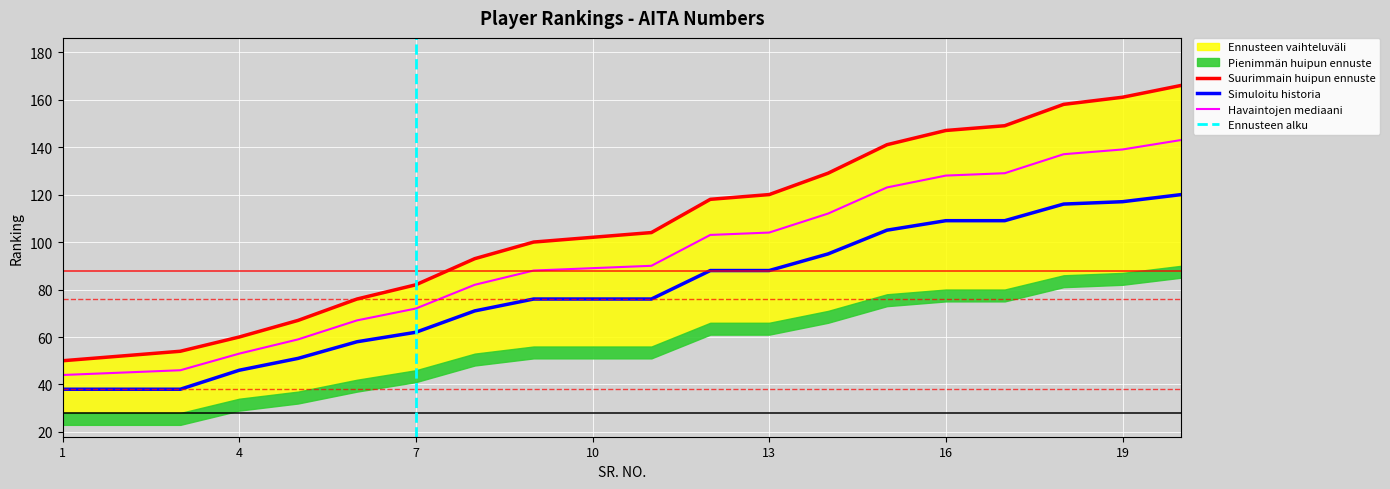

True or false: Havaintojen mediaani and Simuloitu historia cross at least once.

False